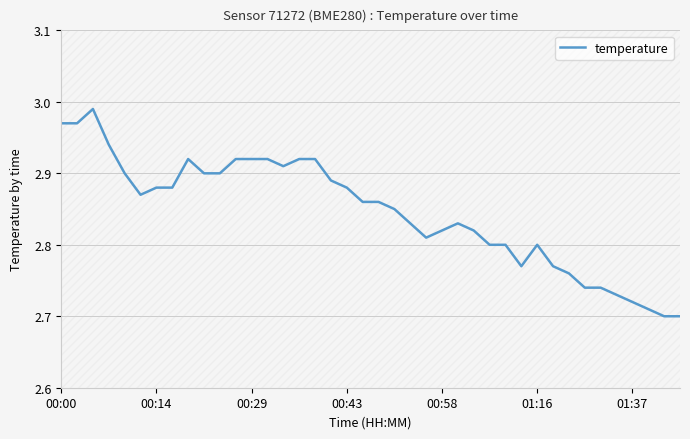

The chart shows a value of 4.8 at 34. True or false?

False